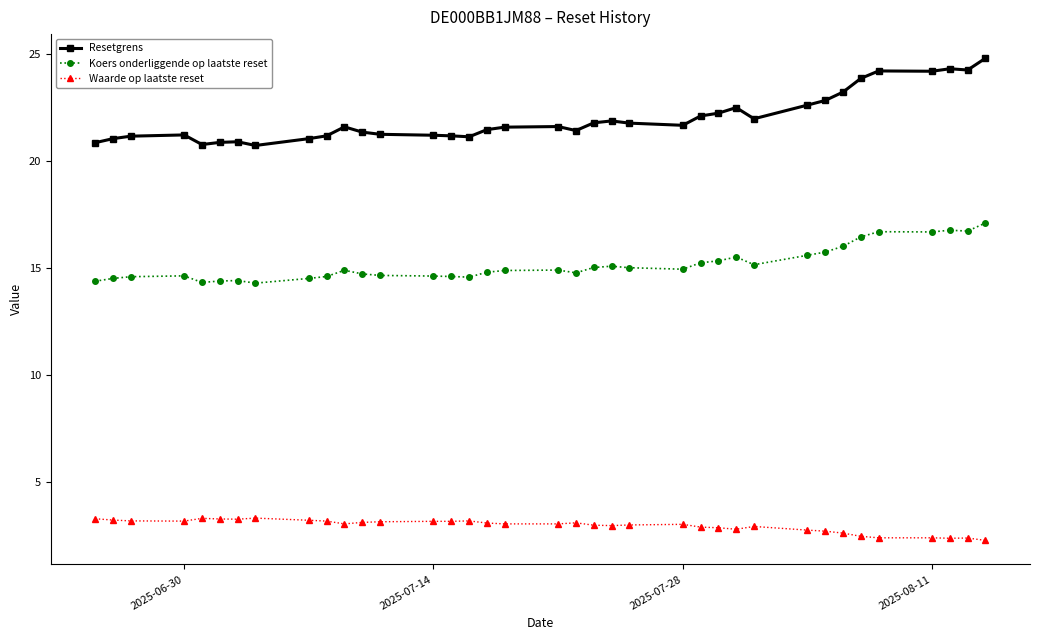

What is the maximum value shown in the chart?

24.8